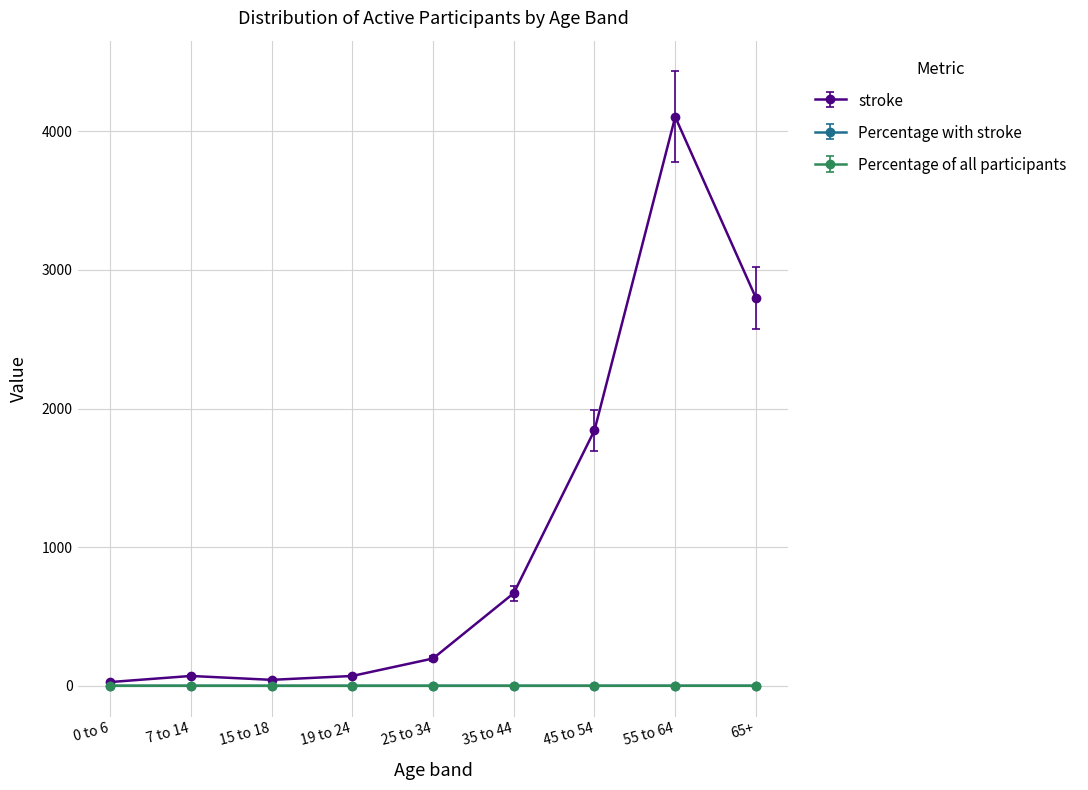

Between 19 to 24 and 65+, which series saw the biggest shift?

stroke